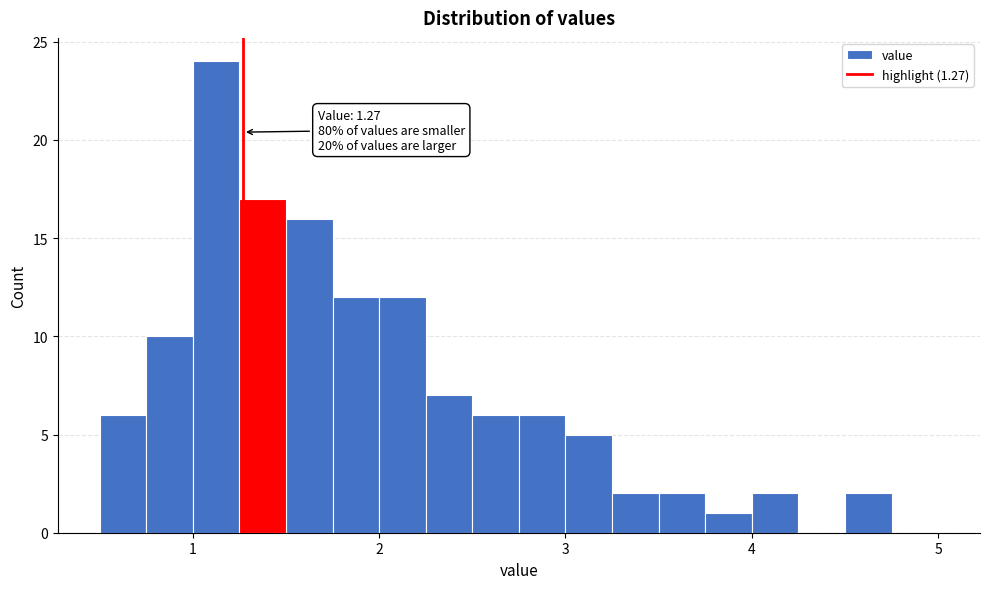

Around what value on the x-axis is the tallest bar? Give the approximate position of its centre, as read against the axis.

1.1